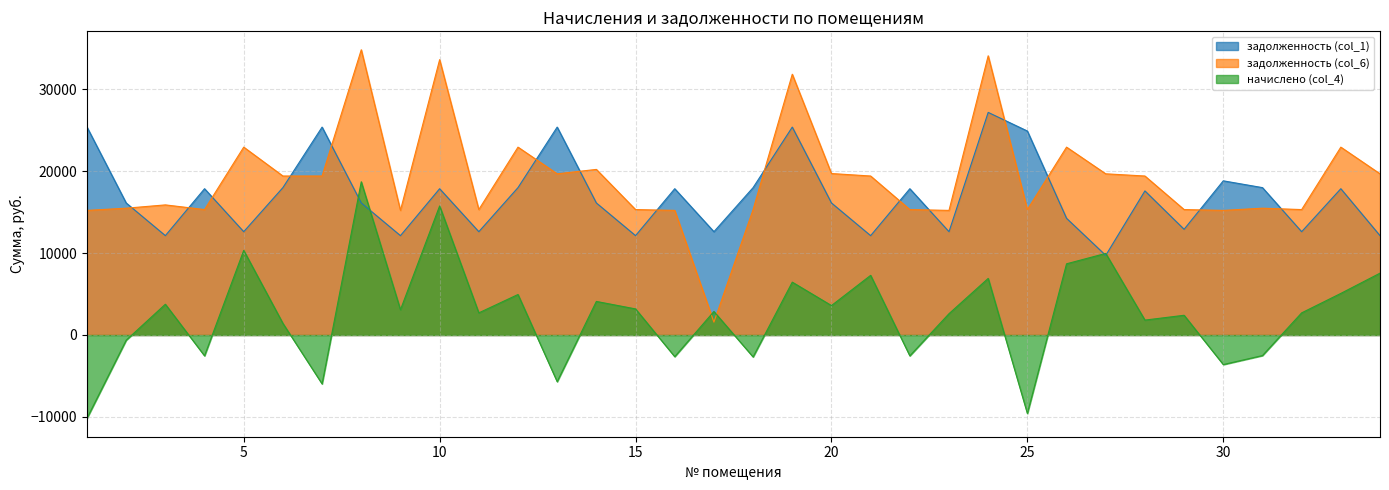

Between 18 and 20, which series saw the biggest shift?

начислено (col_4)